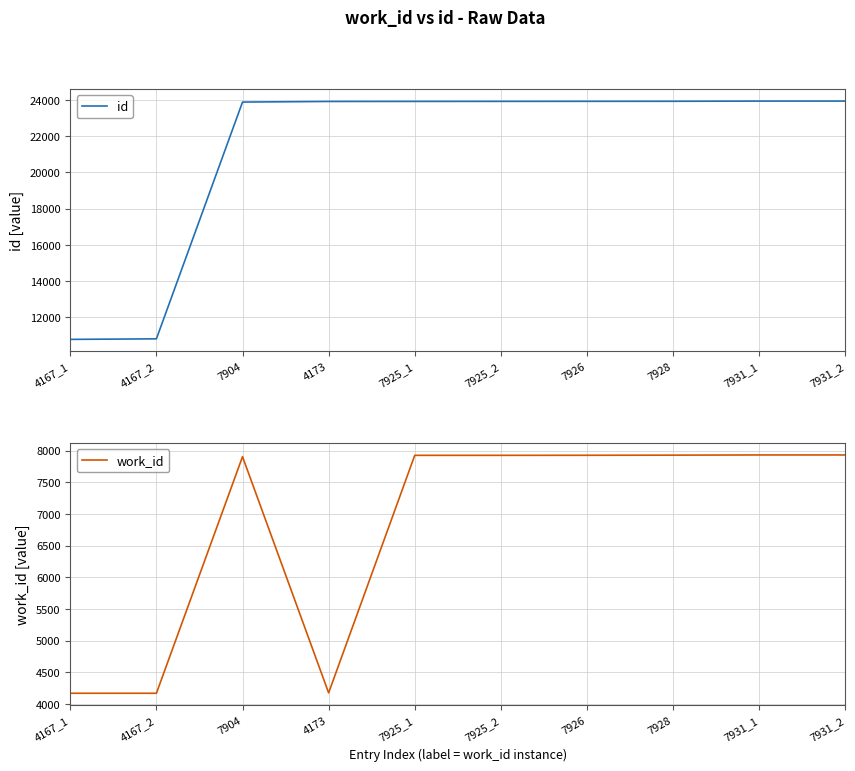

Reading left to right, transcribe all the data shown in this chart.

id: 4167_1=10764	4167_2=10794	7904=23888	4173=23921	7925_1=23924	7925_2=23926	7926=23929	7928=23931	7931_1=23941	7931_2=23942
work_id: 4167_1=4167	4167_2=4167	7904=7904	4173=4173	7925_1=7925	7925_2=7925	7926=7926	7928=7928	7931_1=7931	7931_2=7931